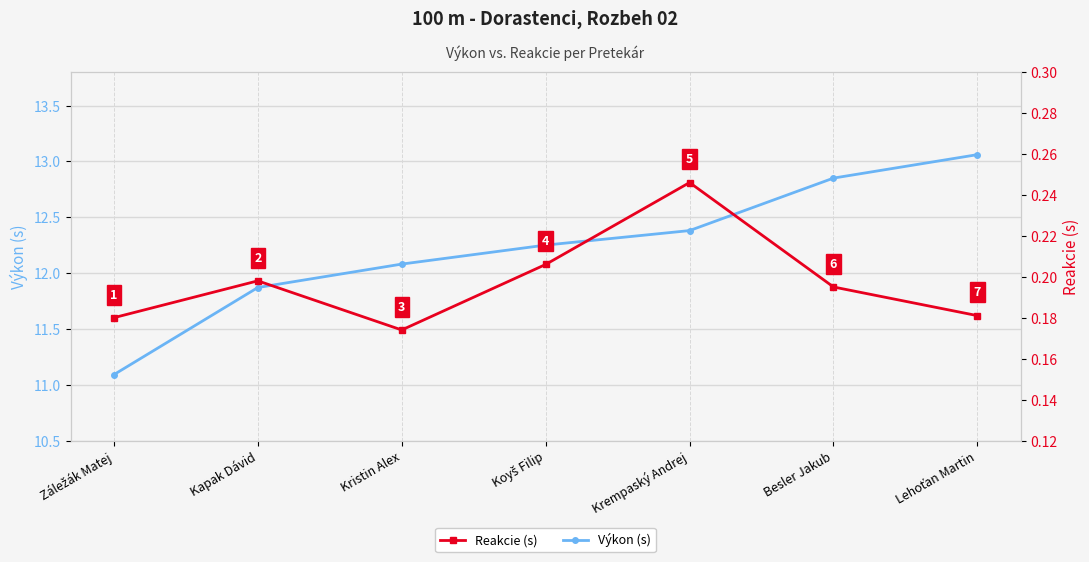

Between Záležák Matej and Lehoťan Martin, which is larger?

Lehoťan Martin